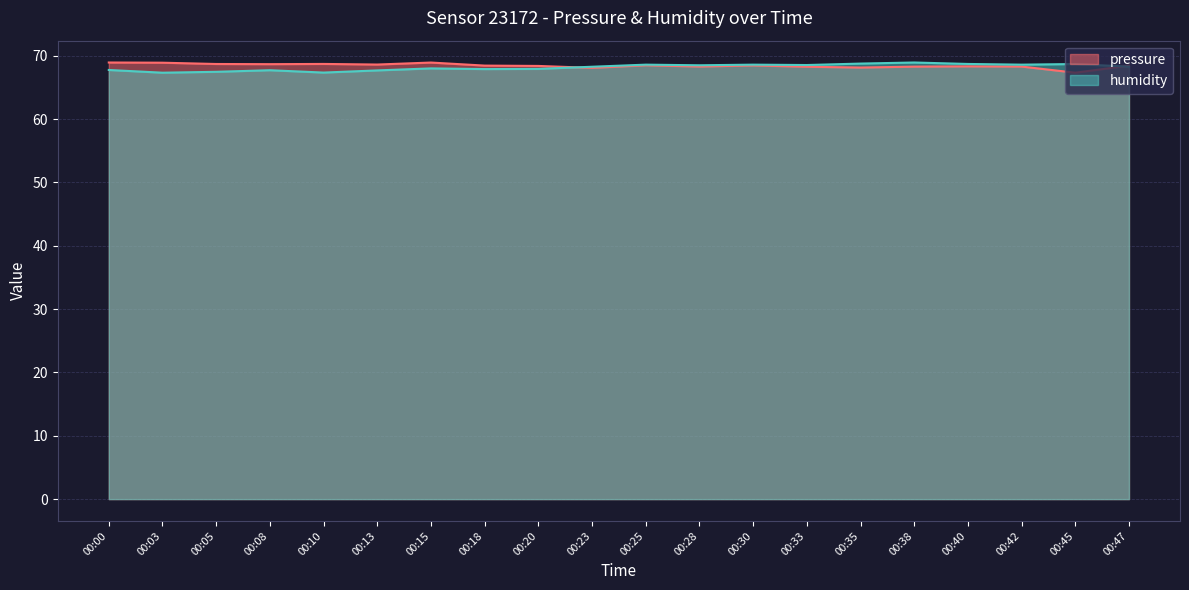

Does the chart display data point markers on the line(s)?

No